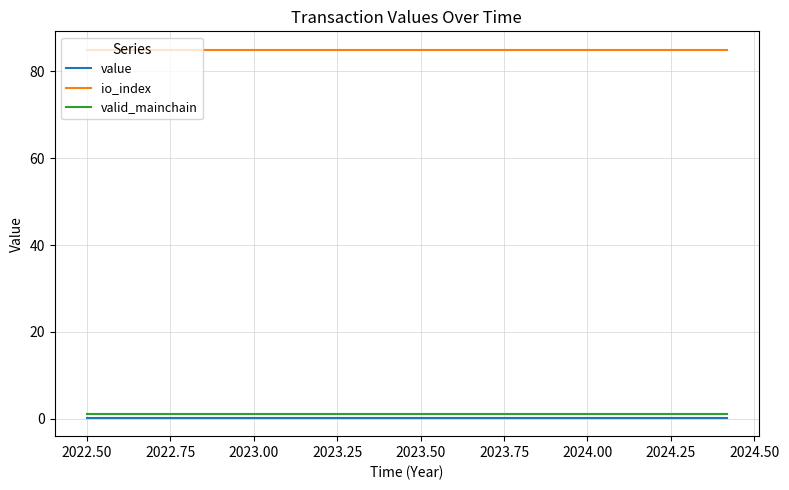

True or false: value and valid_mainchain intersect in this chart.

False